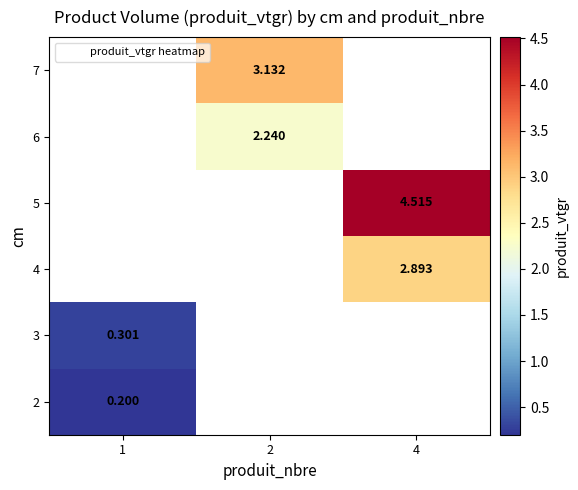

What is the lowest value of the 2 series?

0.2